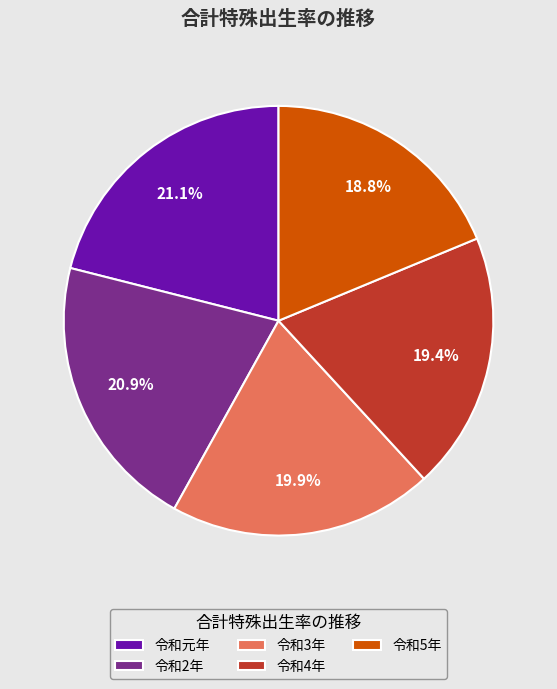

To the nearest percent, what is the combined percentage of 令和3年 and 令和2年?

41%